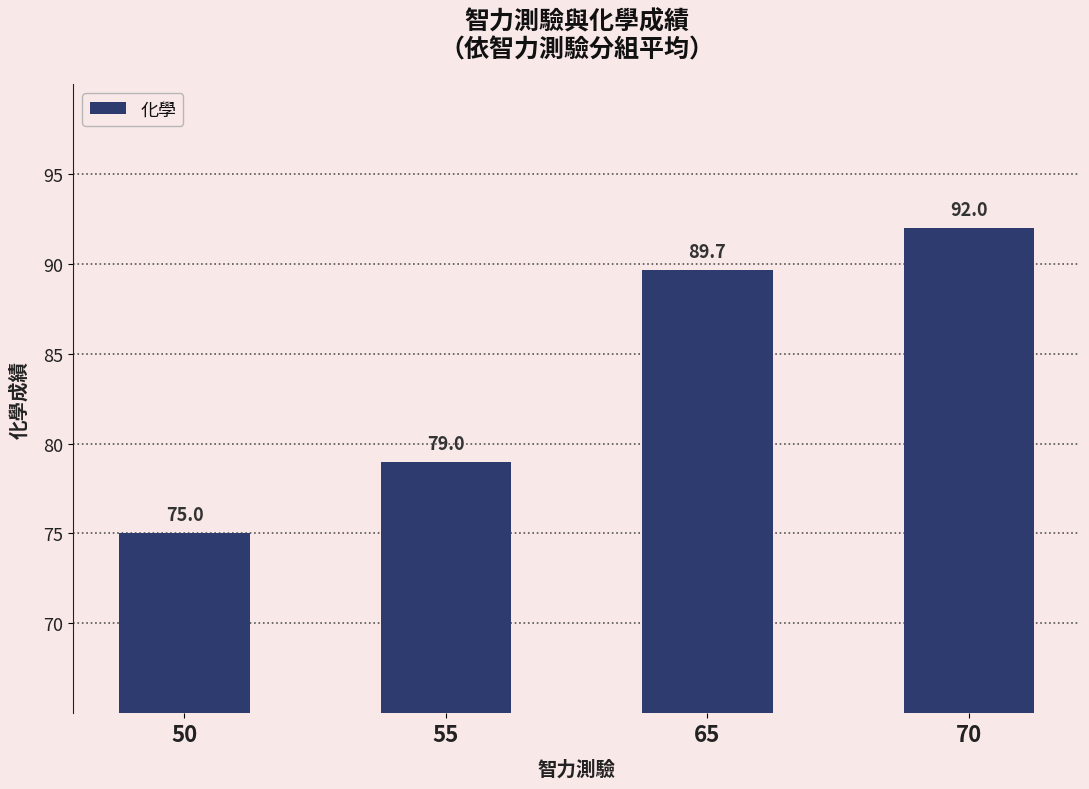

The value at 55 is 16.7. True or false?

False